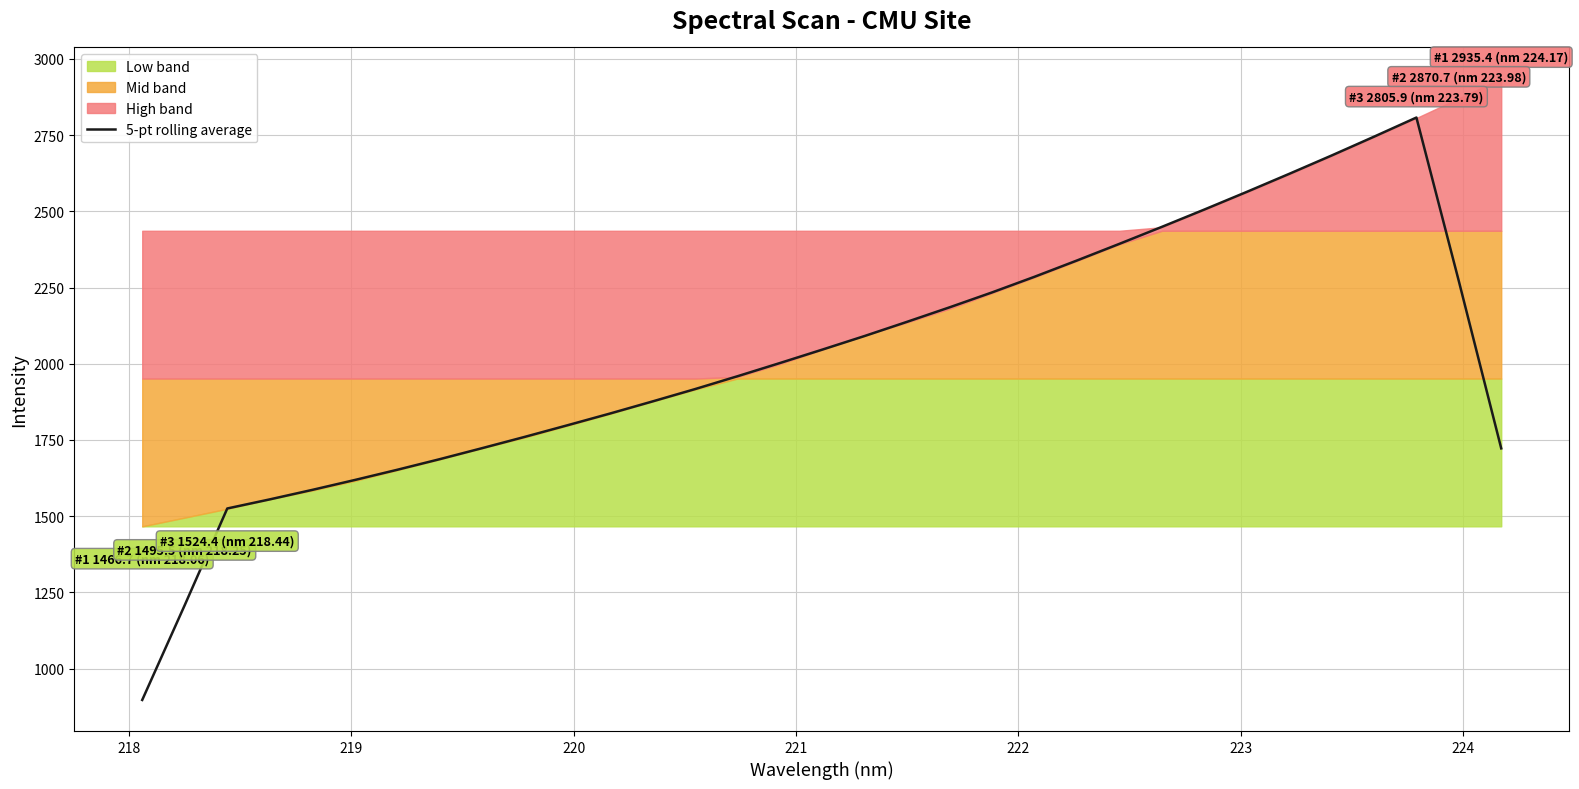

Reading left to right, extract all data points from this chart.

897.3	1208.4	1525.3	1555.2	1586.3	1618.7	1652.3	1687.1	1723.3	1760.2	1798.1	1836.5	1876.2	1916.6	1958.8	2002.1	2046.2	2091.0	2137.6	2185.0	2233.9	2285.2	2338.6	2393.2	2448.9	2505.6	2563.5	2622.7	2682.9	2744.6	2807.4	2271.1	1722.4